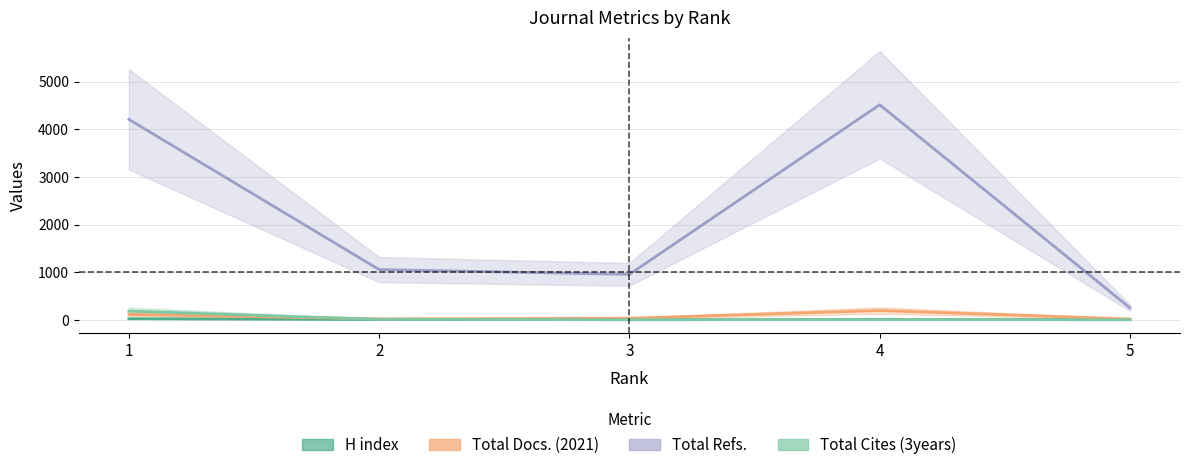

What is the maximum value for Total Docs. (2021)?

195